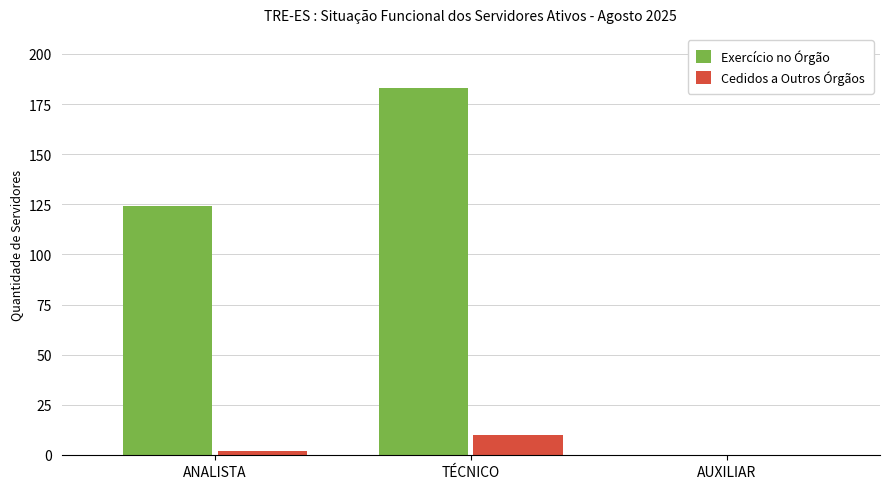

The Exercício no Órgão series shows 183 at TÉCNICO. True or false?

True